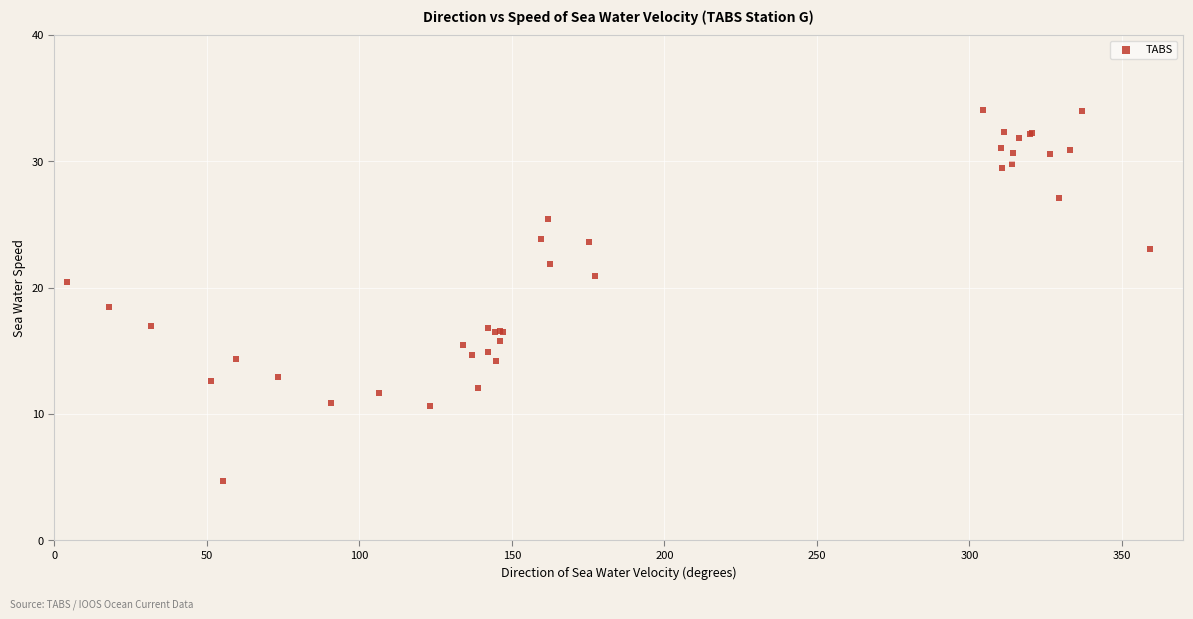

What Y value in the scatter plot is closest to 19?

18.5